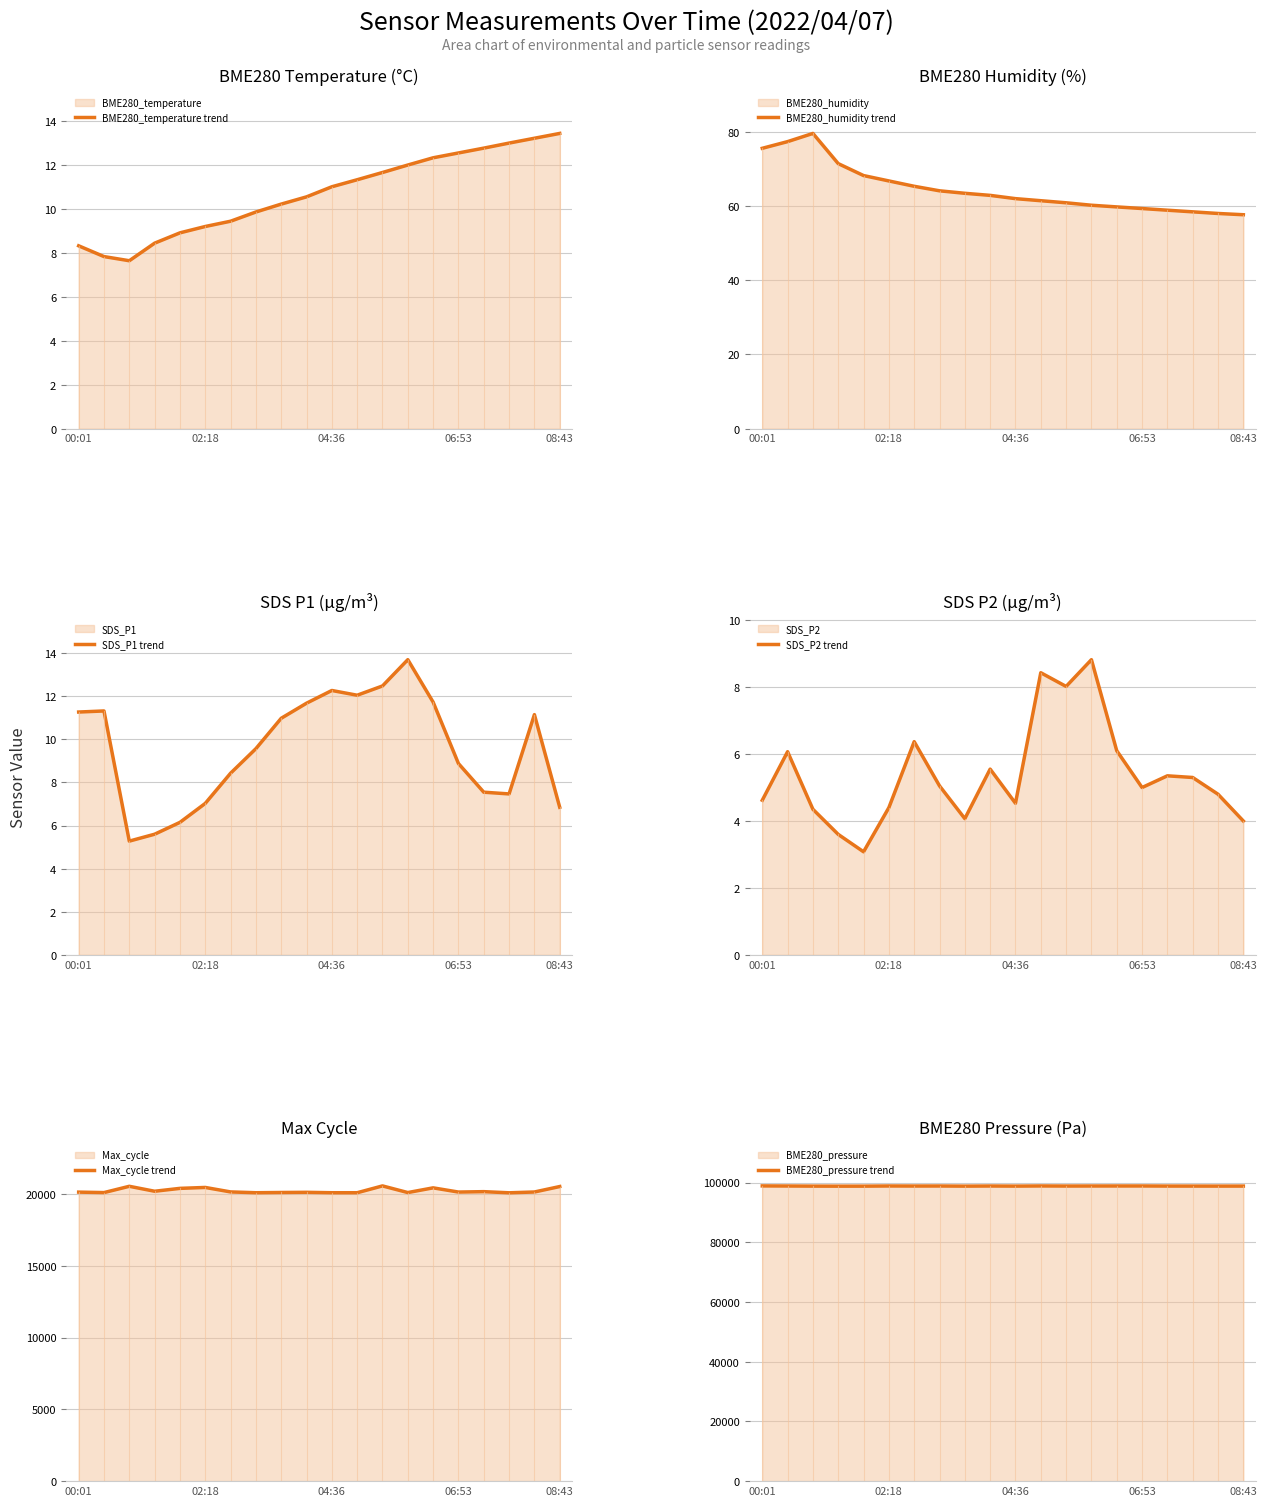

Between 14 and 7, which is larger?

14